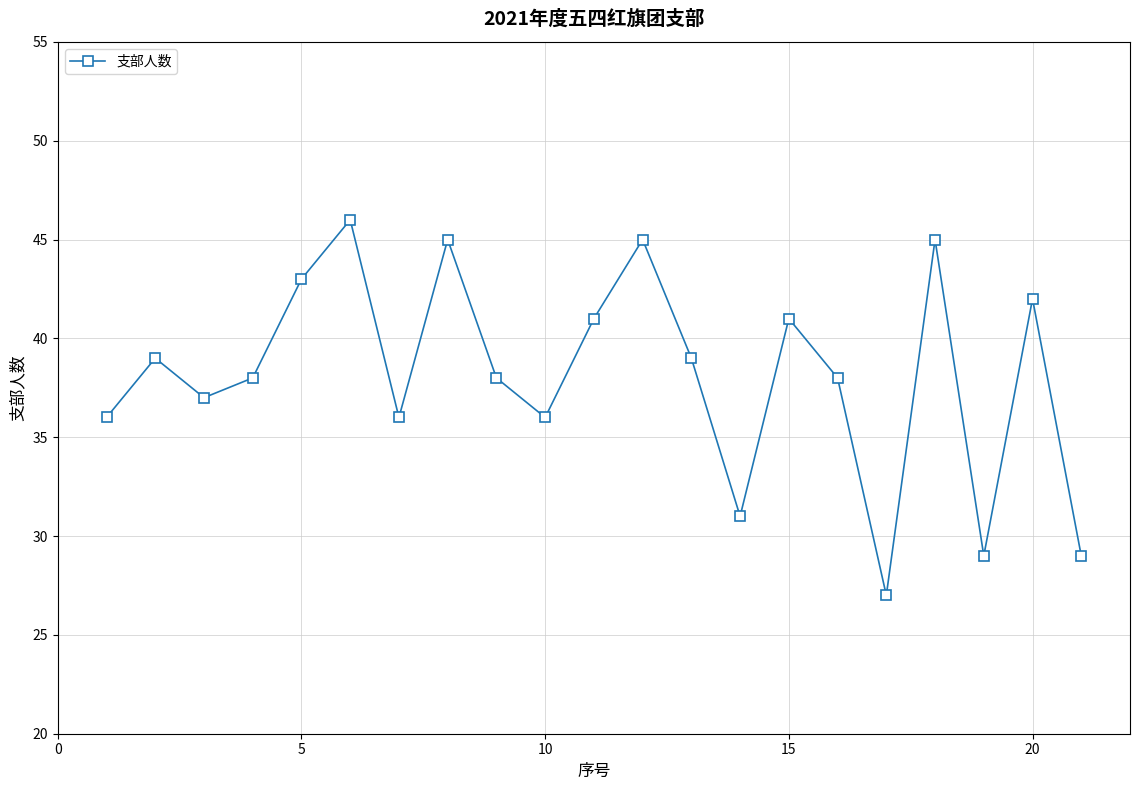

What is the average value?

38